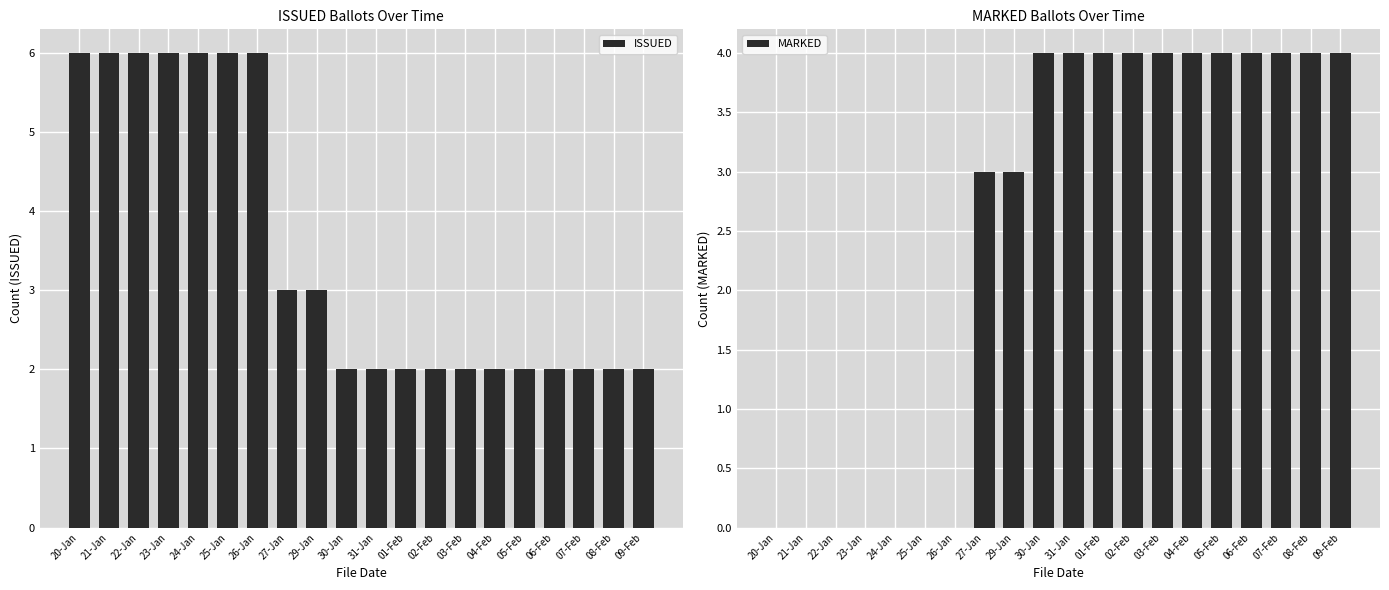

Does the chart contain any negative values?

No